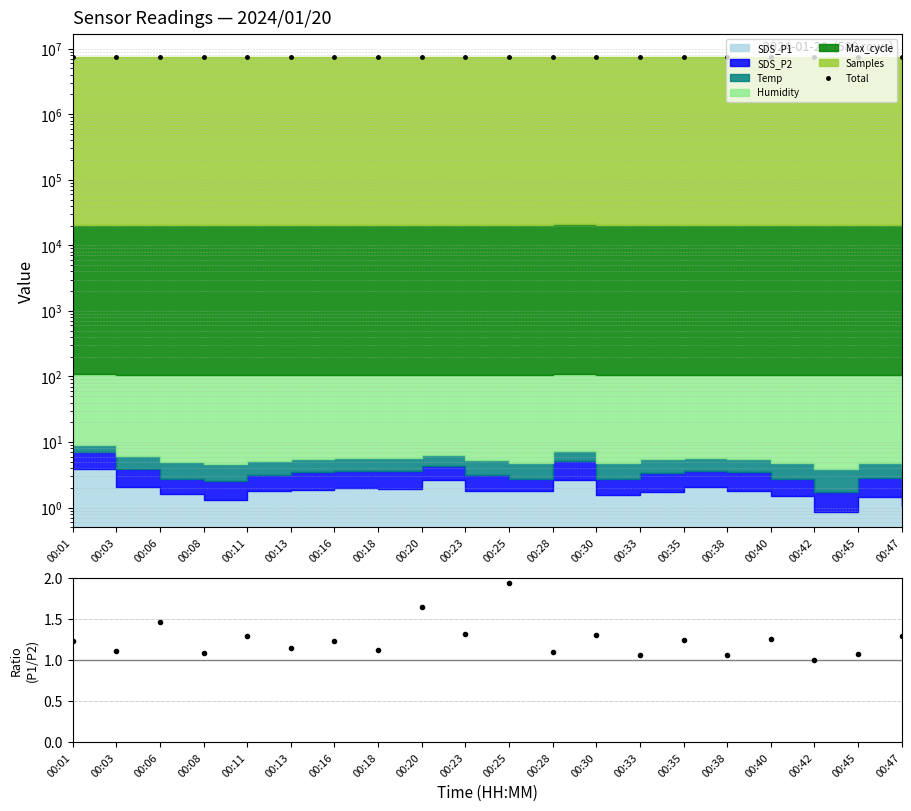

What is the maximum value for SDS_P1/SDS_P2?

1.9